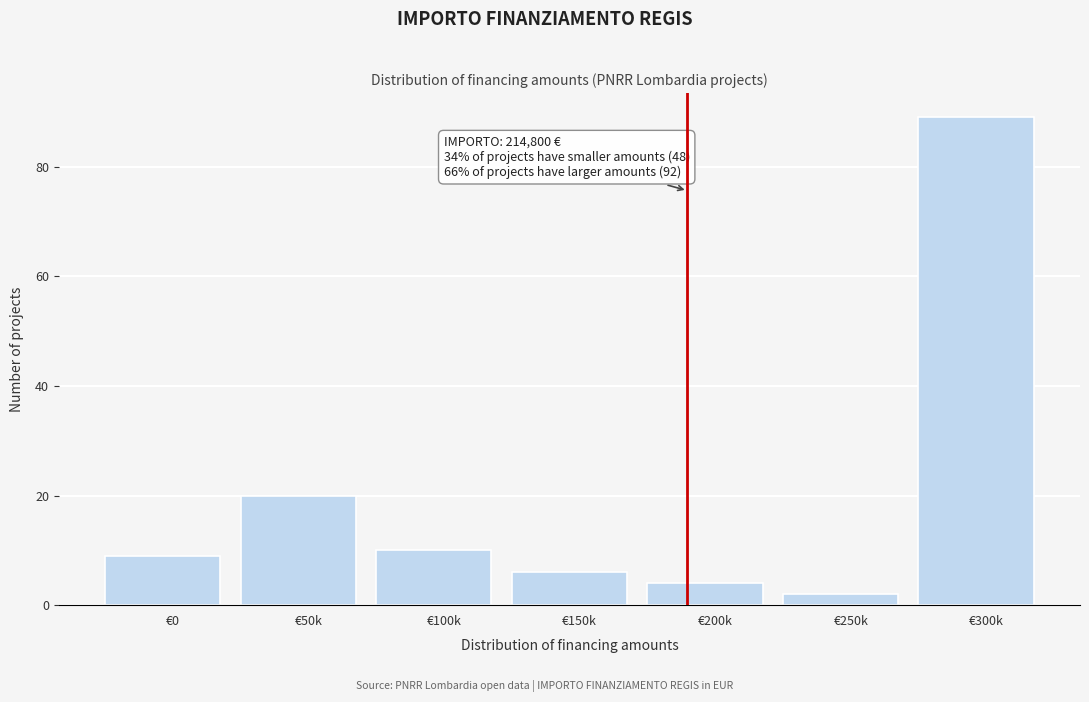

Reading left to right, transcribe all the data shown in this chart.

9	20	10	6	4	2	89